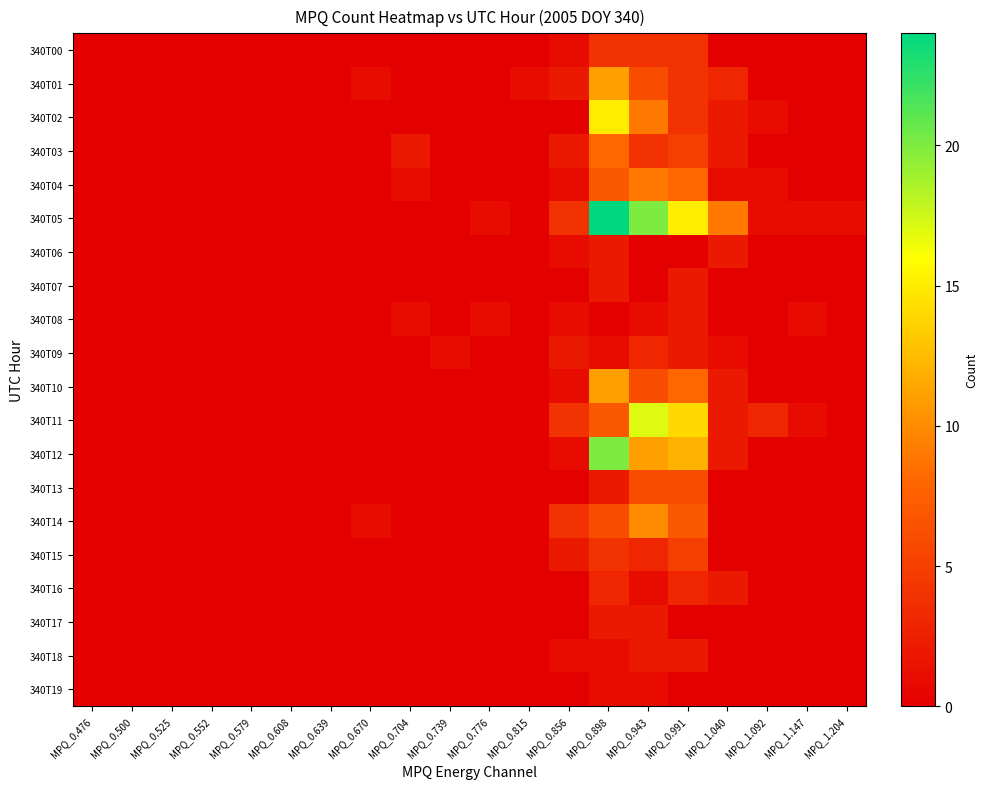

What is the total value across all series at MPQ_0.815?

1